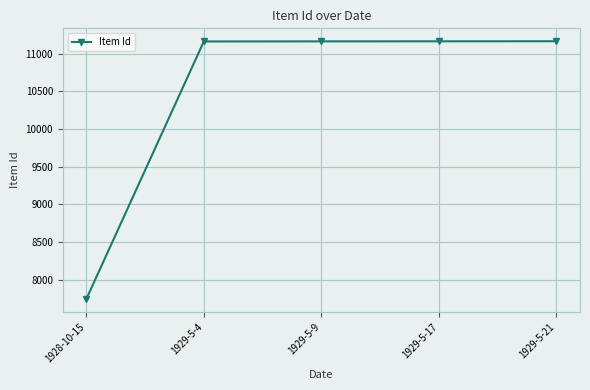

What is the value of the 1st point from the left?

7742